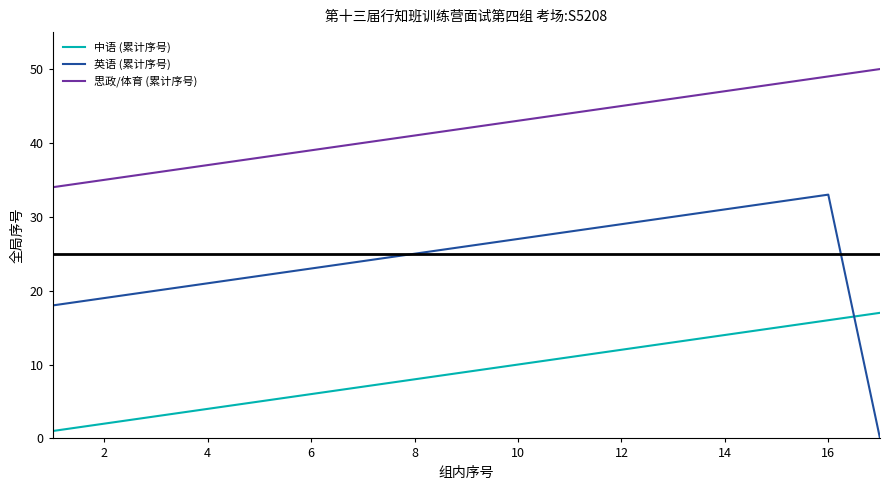

Which series has the largest total across all categories?

思政/体育 (累计序号)